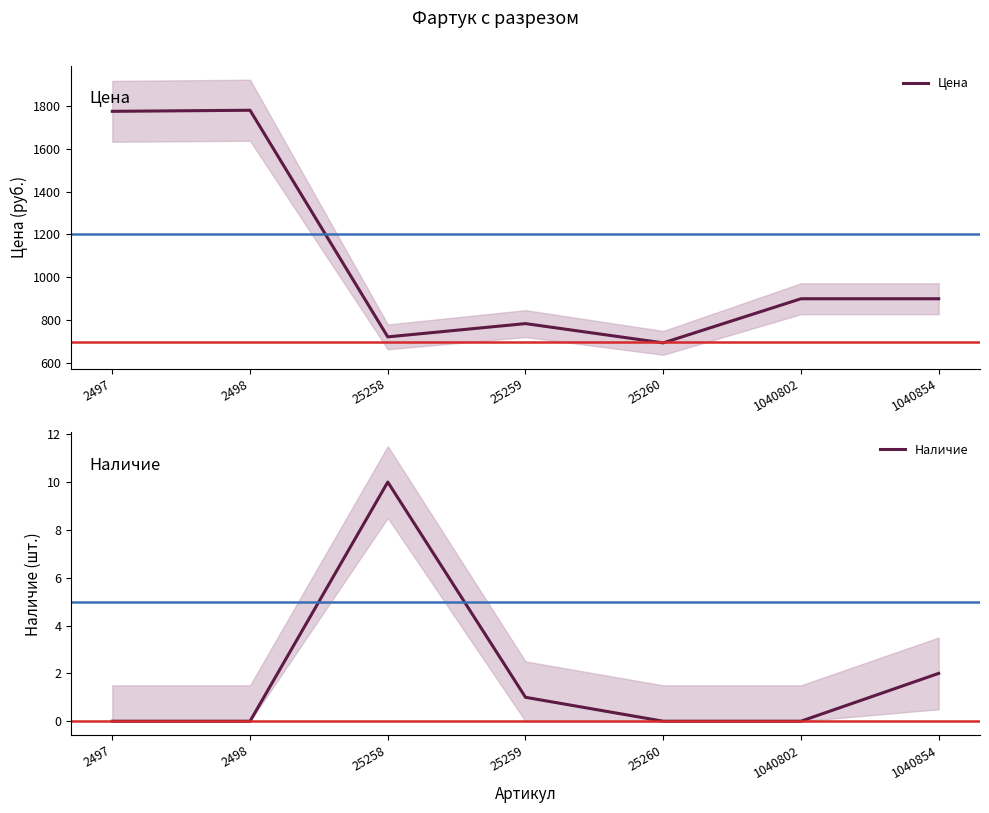

What is the difference between the highest and lowest values at 2497?

1775